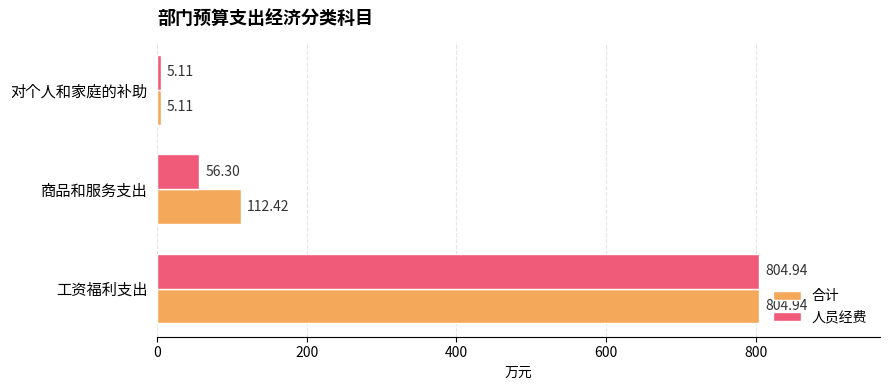

Rank the categories by 人员经费 value from lowest to highest.

对个人和家庭的补助, 商品和服务支出, 工资福利支出